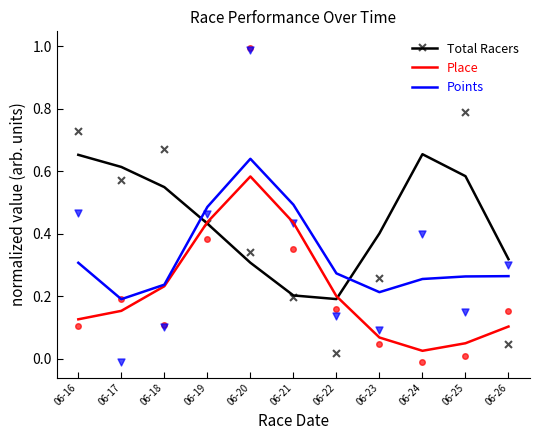

Which series has the widest spread of Y values?

Place